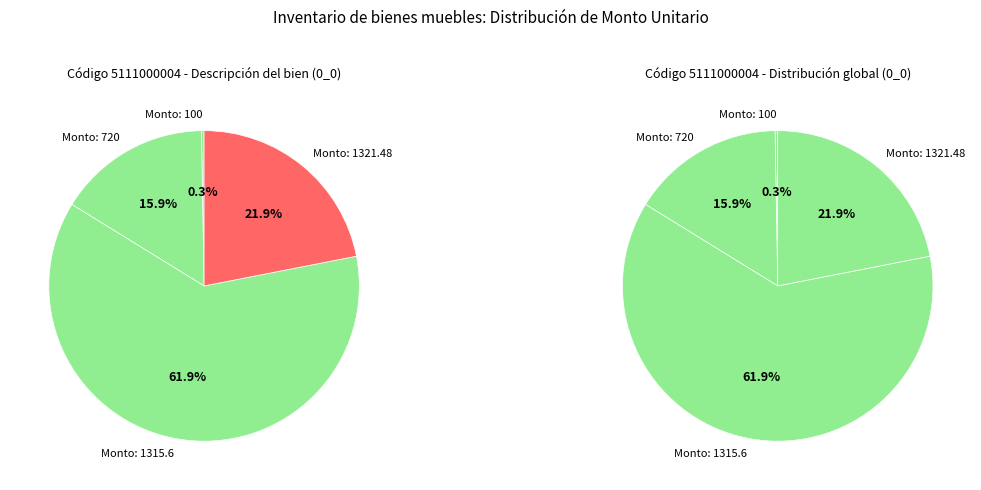

What is the change in value from 11 to 24?

+595.6